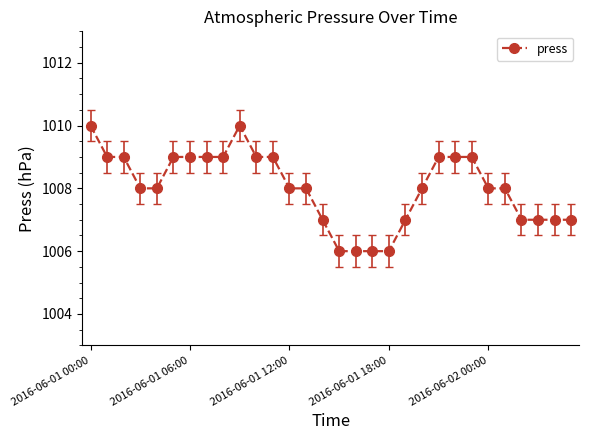

How many values are between 1007 and 1009?

24